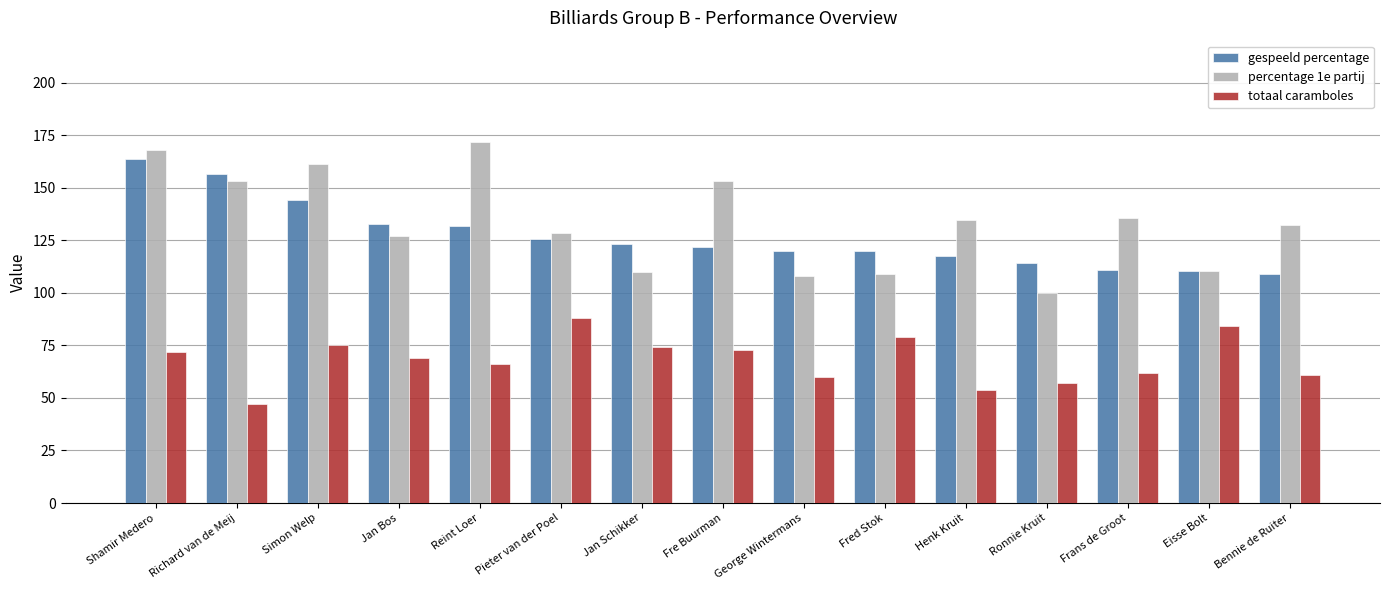

What is the maximum value for percentage 1e partij?

172.0